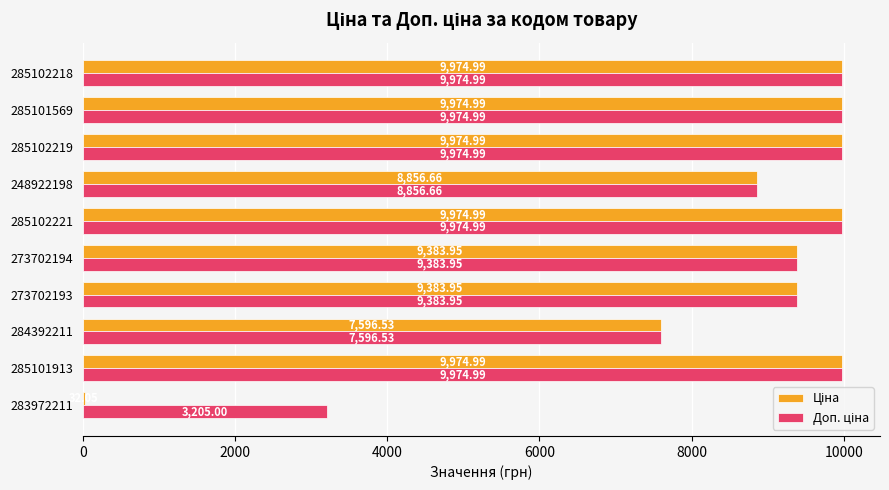

What is the total value across all series at 285102218?

19950.0